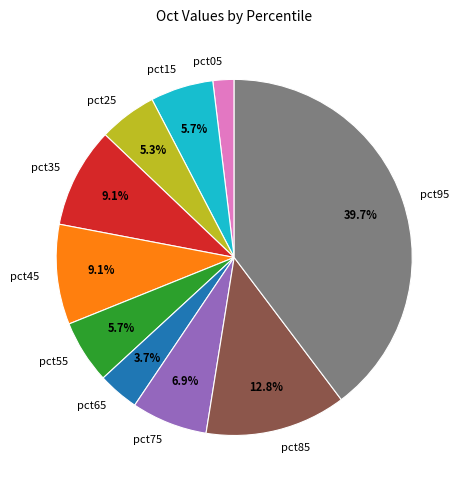

Combined, do pct15 and pct45 account for over 50%?

No